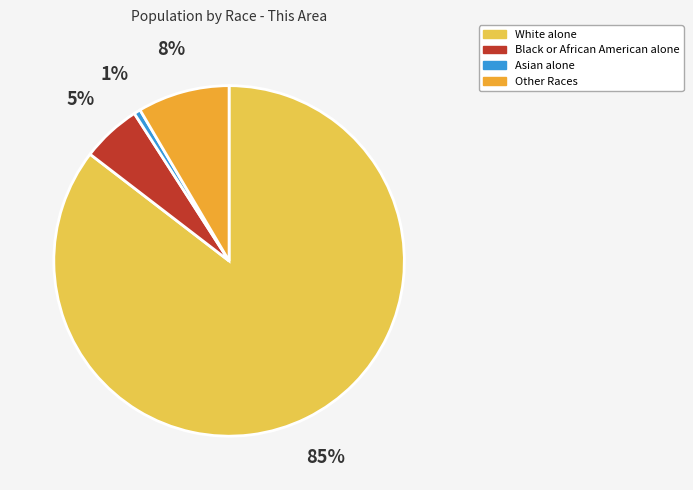

What is the largest slice in the pie chart?

White alone